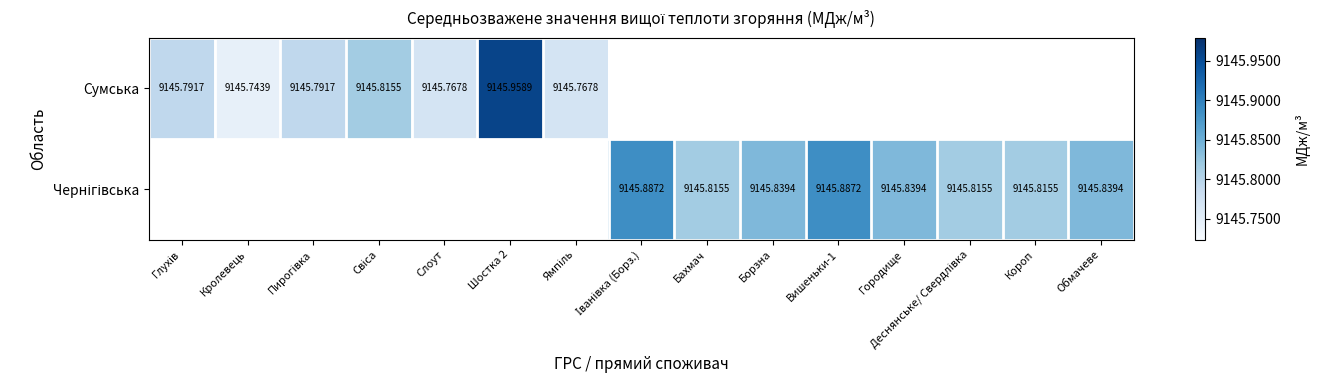

Which category has the highest value in the Сумська series?

Шостка 2